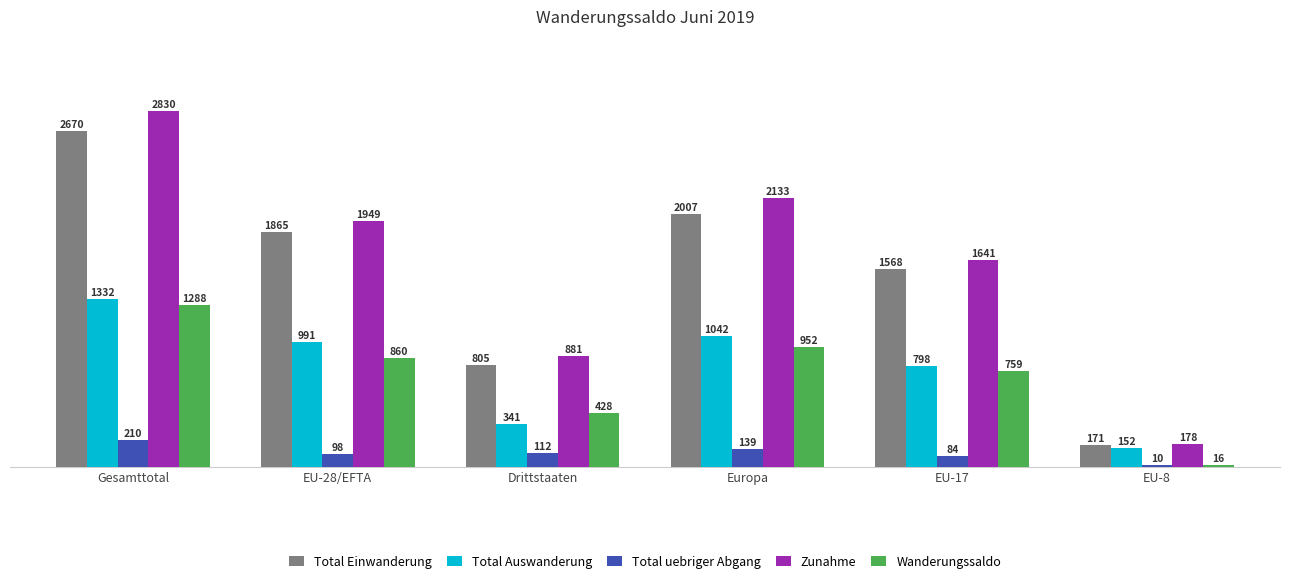

The Total uebriger Abgang series shows 139 at Europa. True or false?

True